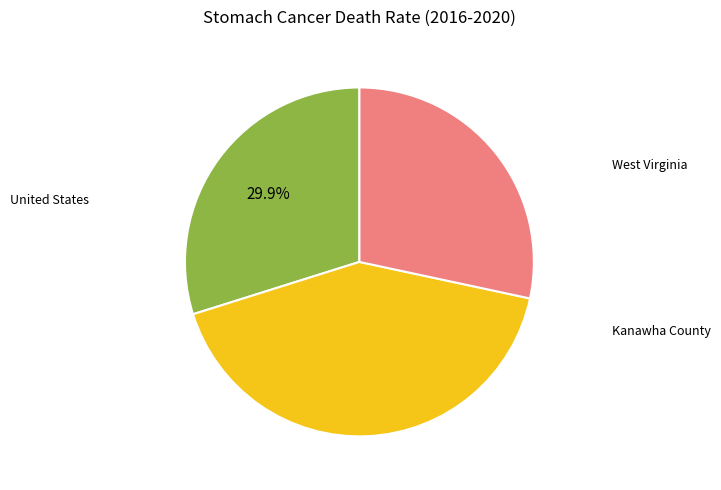

Does any single category account for the majority?

No